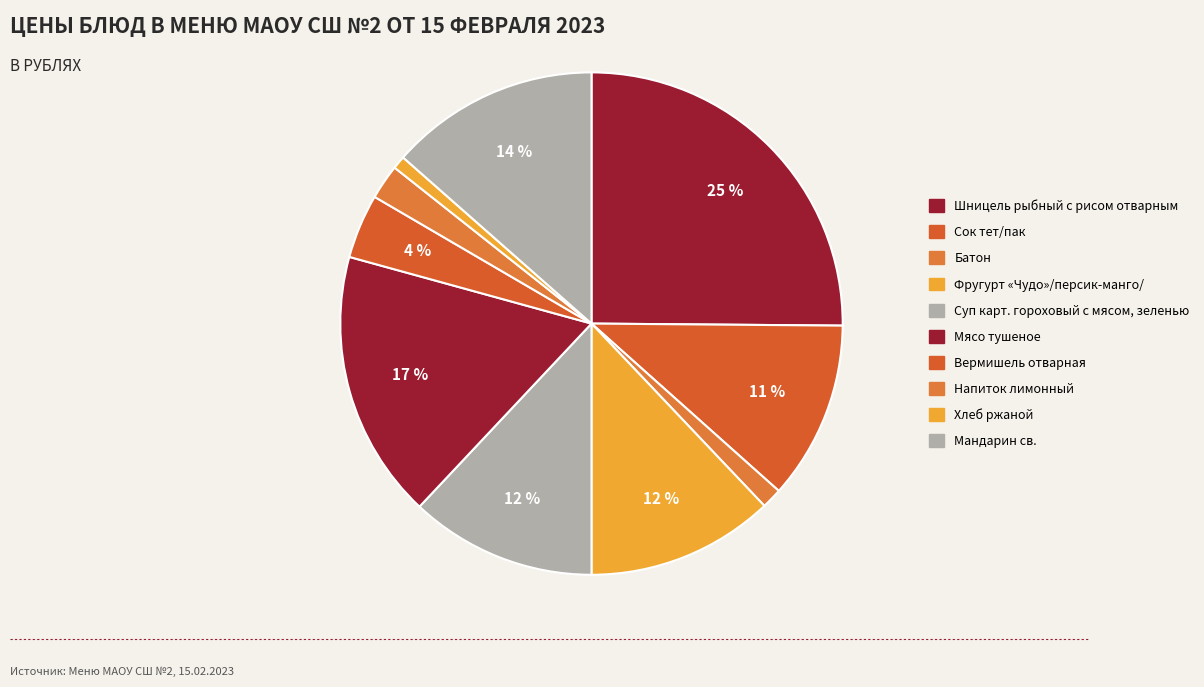

Is Напиток лимонный the majority of the pie?

No